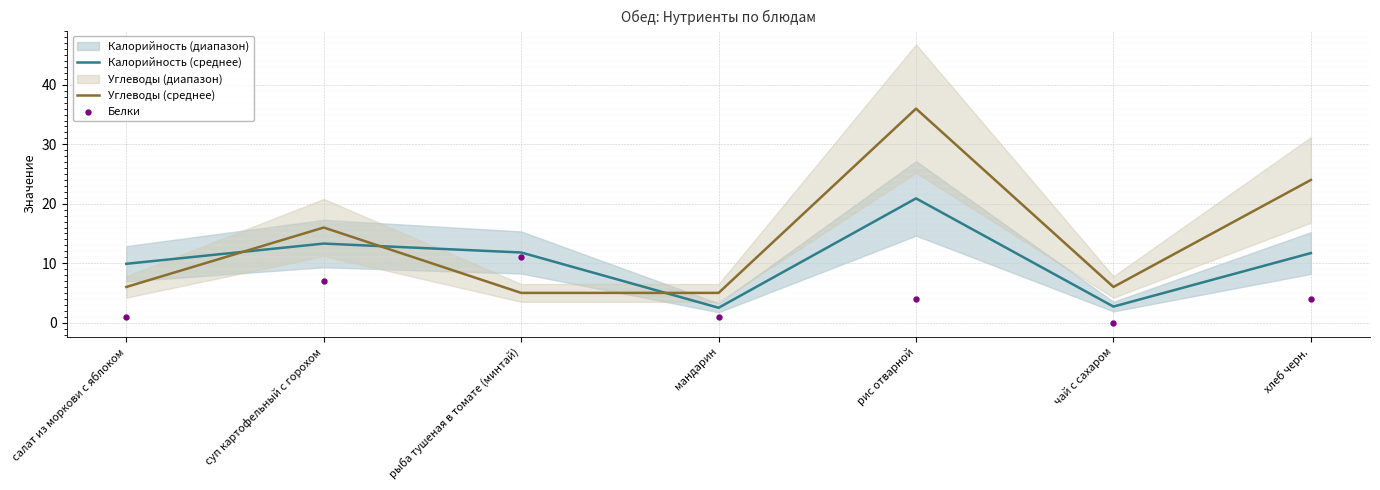

Which series has the widest spread of Y values?

Углеводы (среднее)